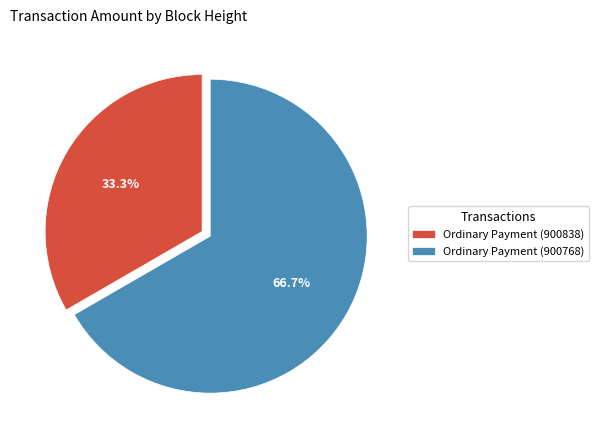

How many segments does this pie chart have?

2